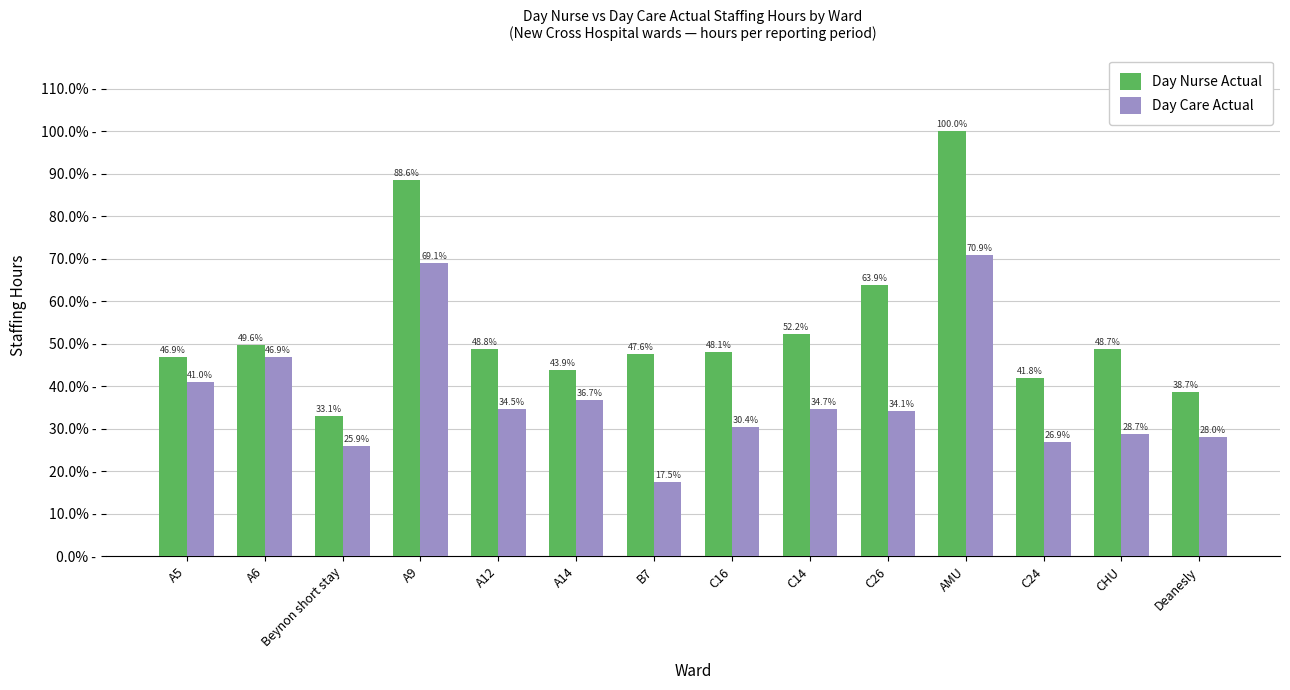

Are the bars grouped side by side (vs. stacked)?

Yes